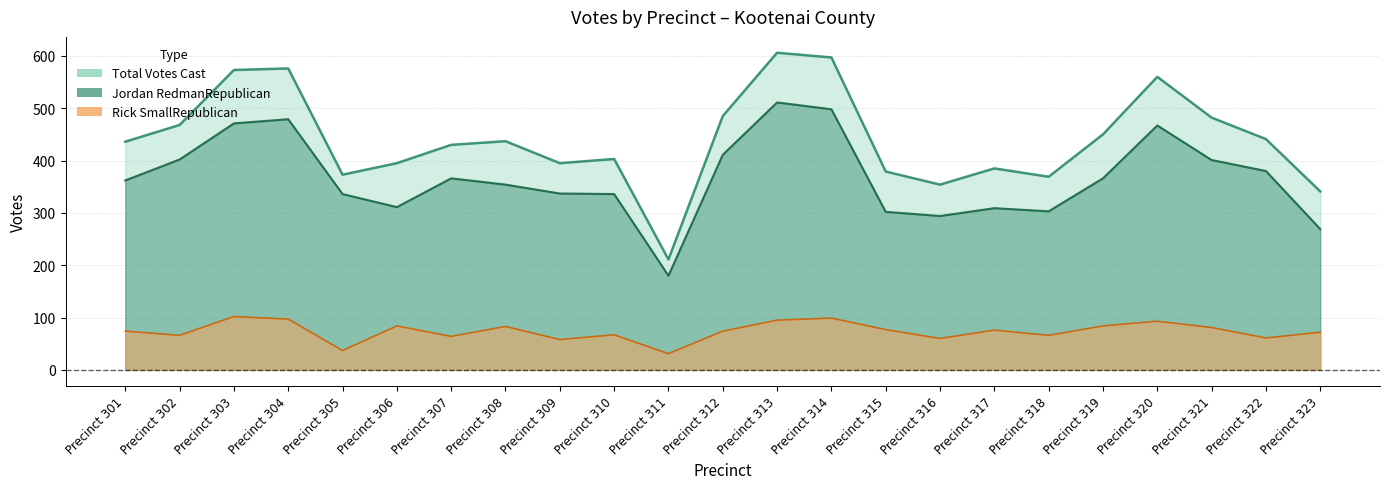

Between Precinct 305 and Precinct 306, which is larger?

Precinct 305